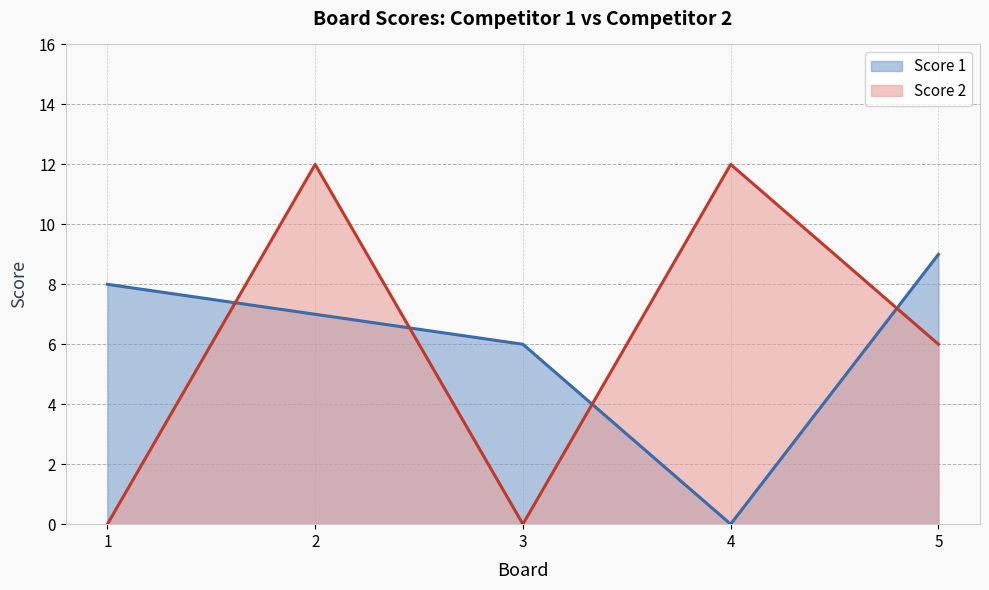

Between 2 and 5, which is larger?

5